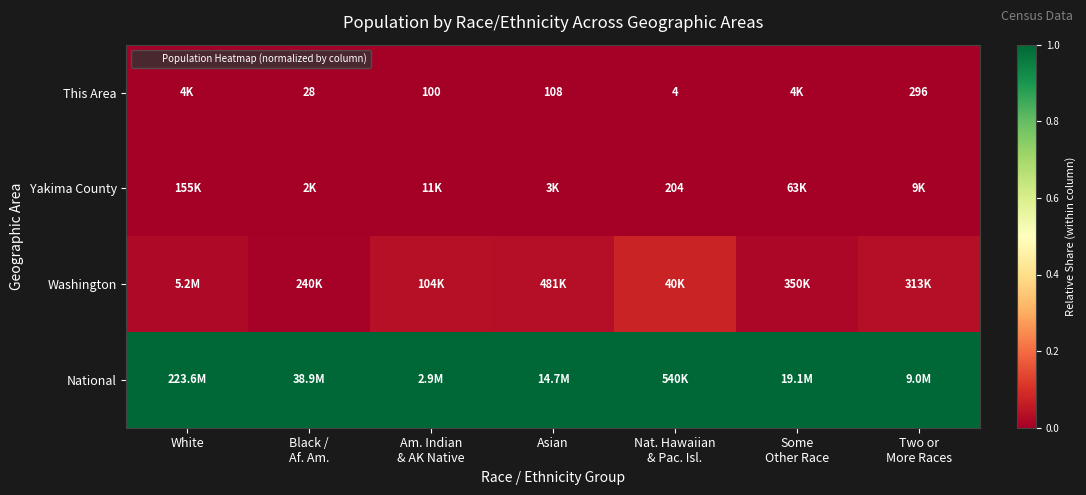

The Yakima County series shows 0.0 at Black / Af. Am.. True or false?

True